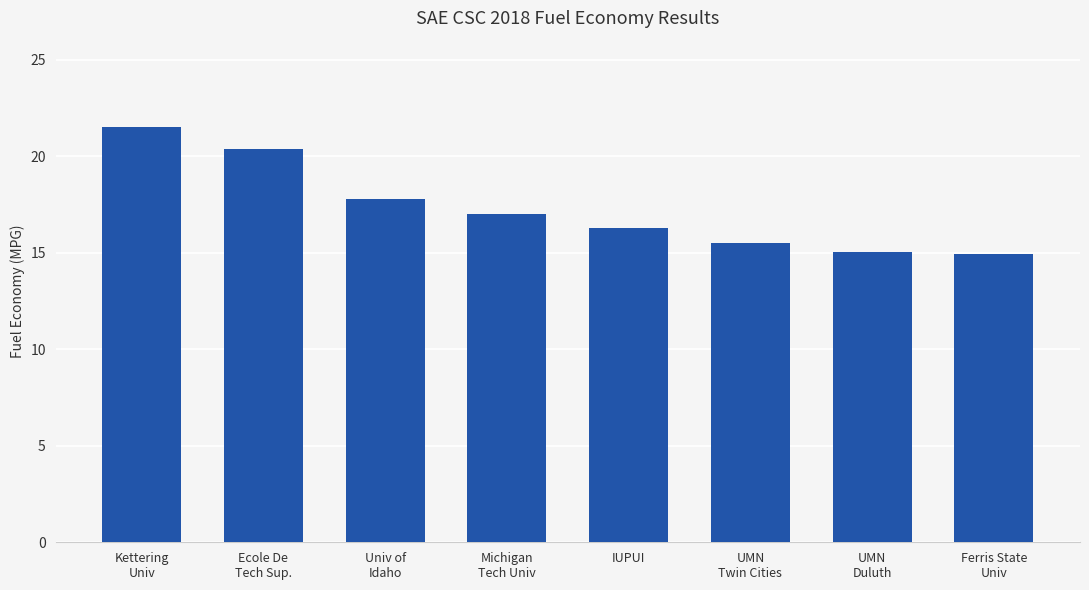

What is the smallest value displayed?

15.0